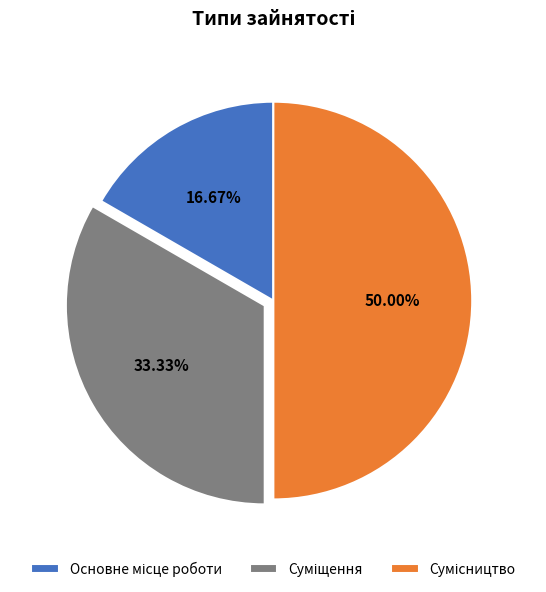

How many slices are in this pie chart?

3